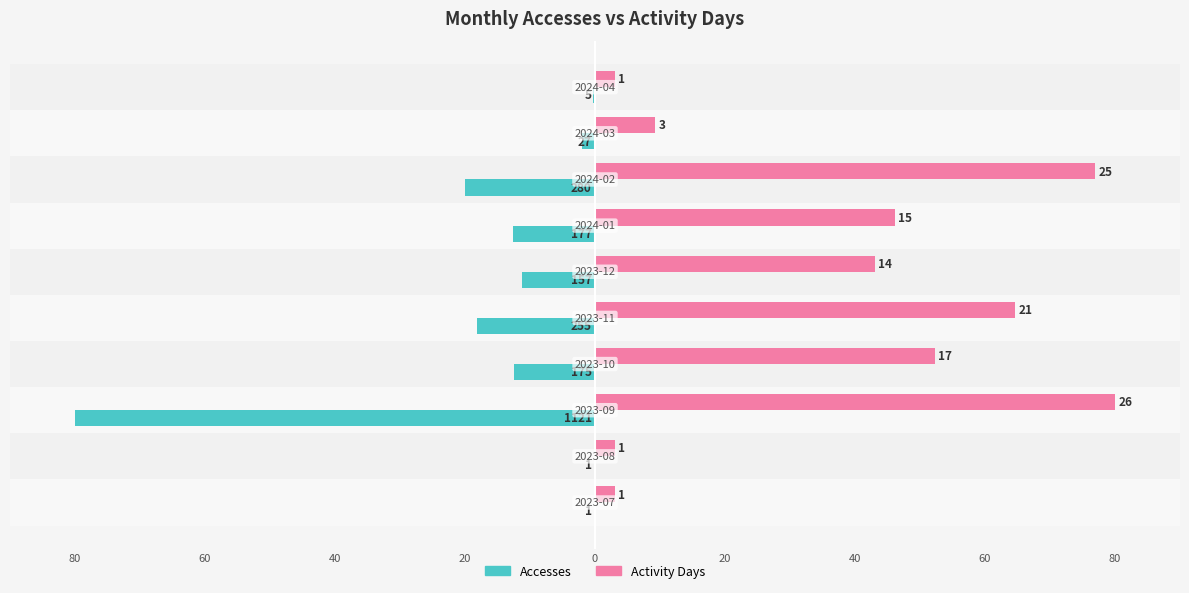

What are all the series names shown in the legend?

Accesses, Activity Days